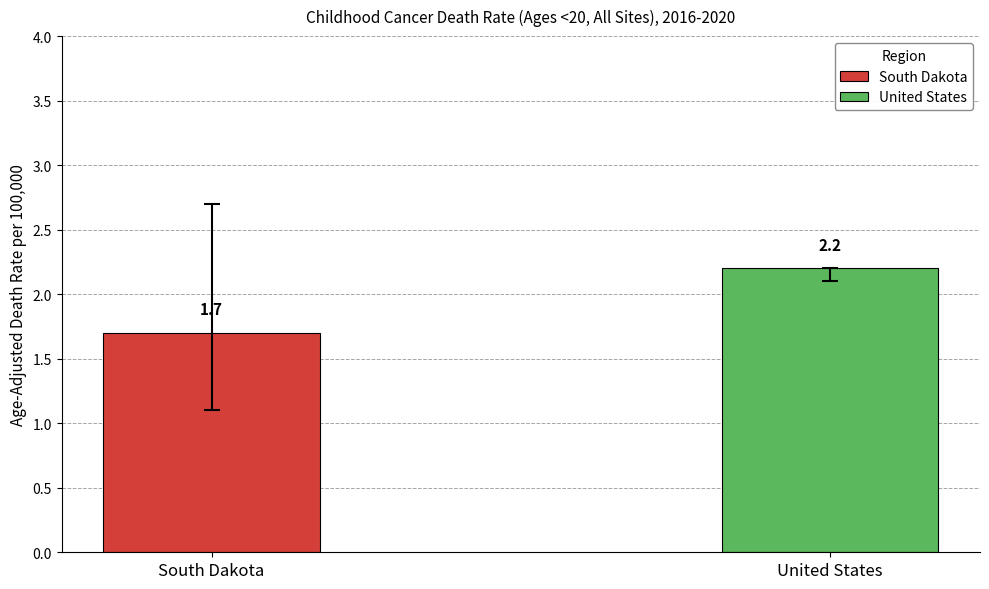

What is the label of the 2nd bar from the left?

United States